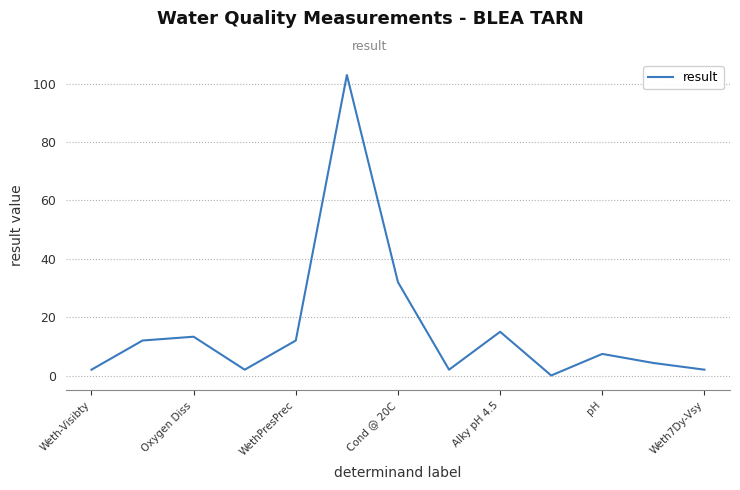

What is the difference between the maximum and minimum values?

103.0